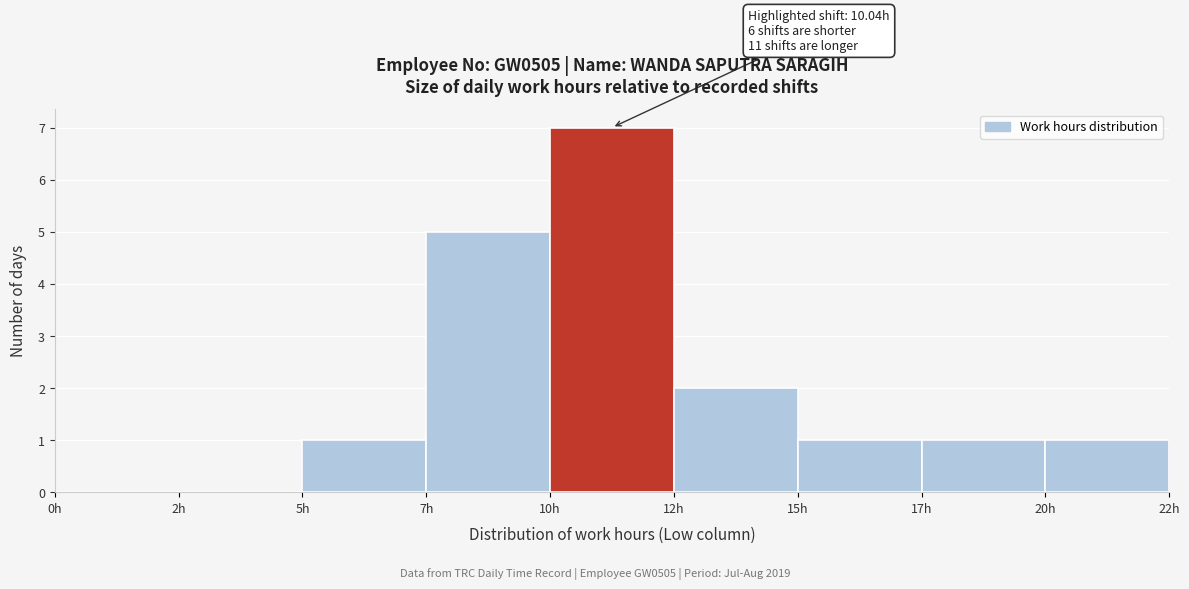

Reading left to right, what are all the values shown in this chart?

0h=0	2h=0	5h=1	7h=5	10h=7	12h=2	15h=1	17h=1	20h=1